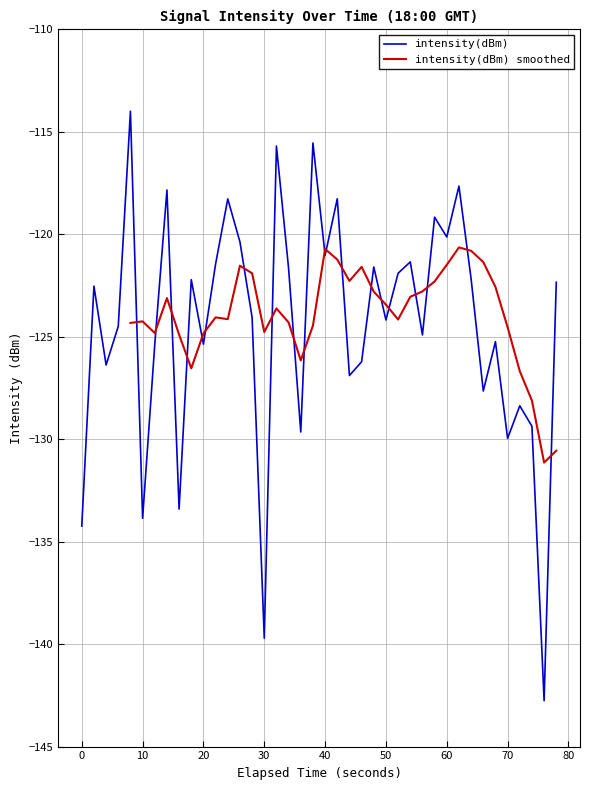

What is the lowest value of the intensity(dBm) series?

-142.8